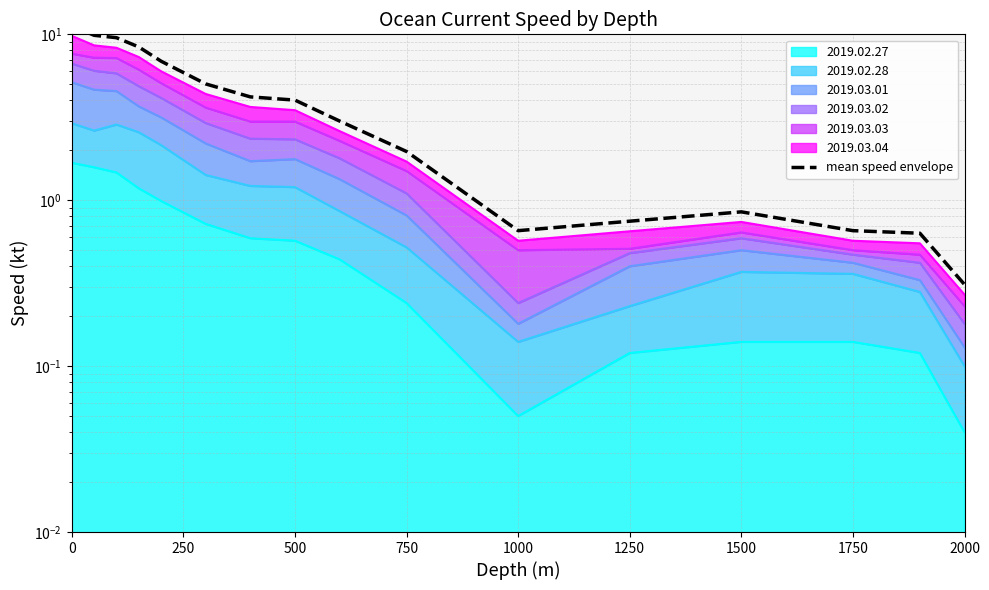

How many categories are shown in the chart?

16